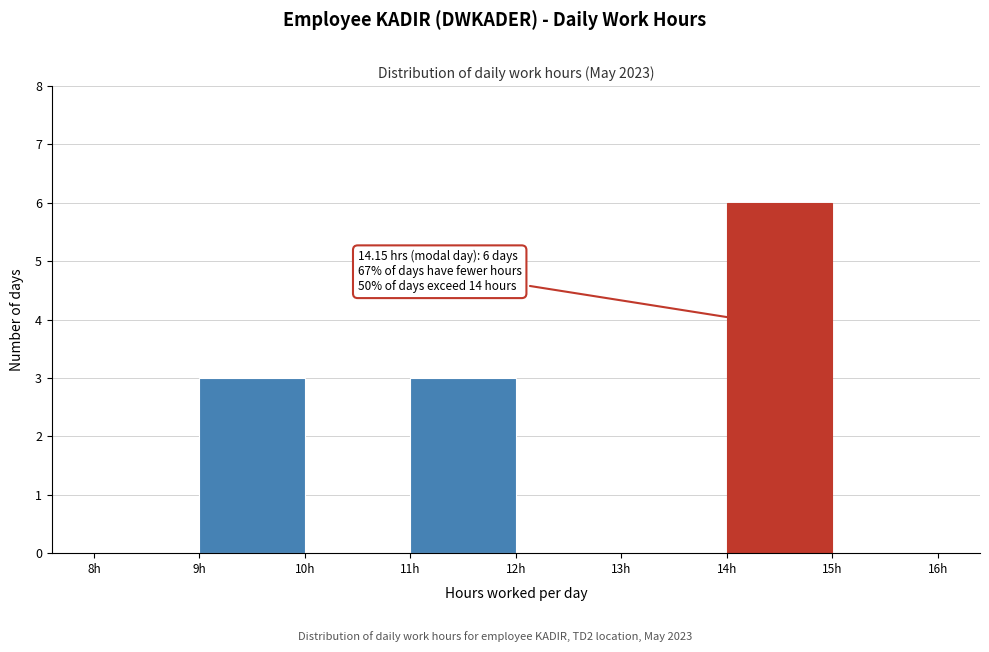

Over which range of the x-axis is the bar tallest?

14 to 15